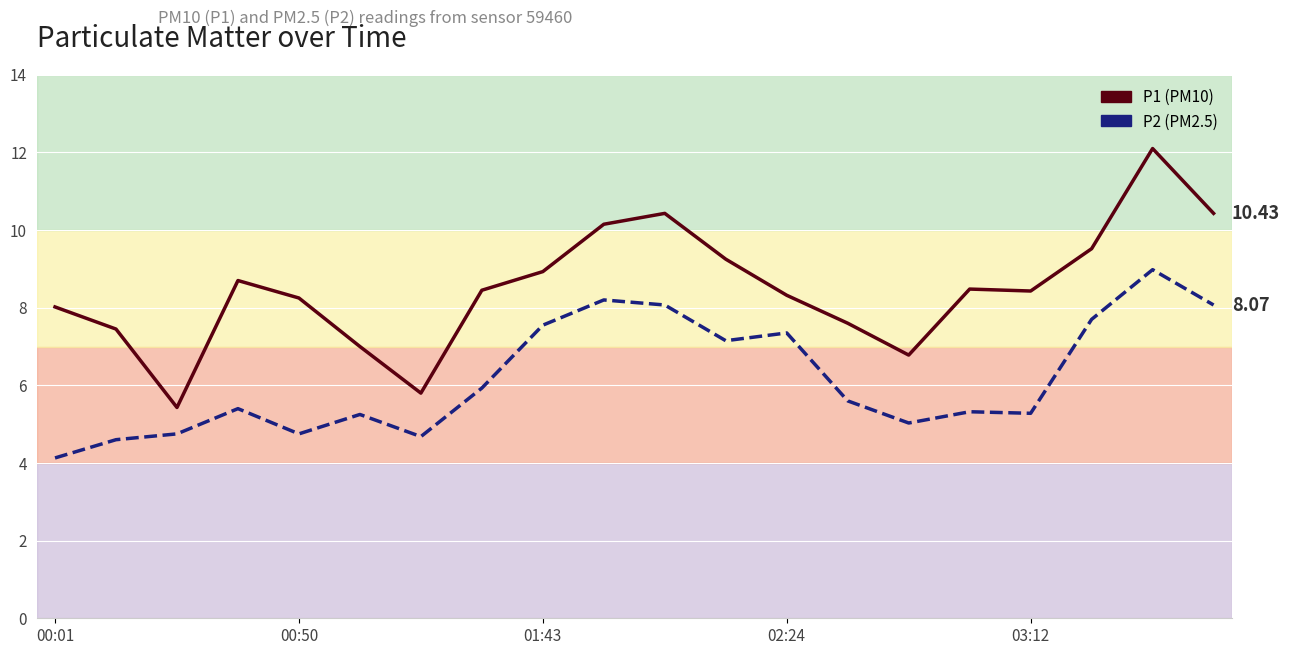

Count the number of categories in the chart.

20